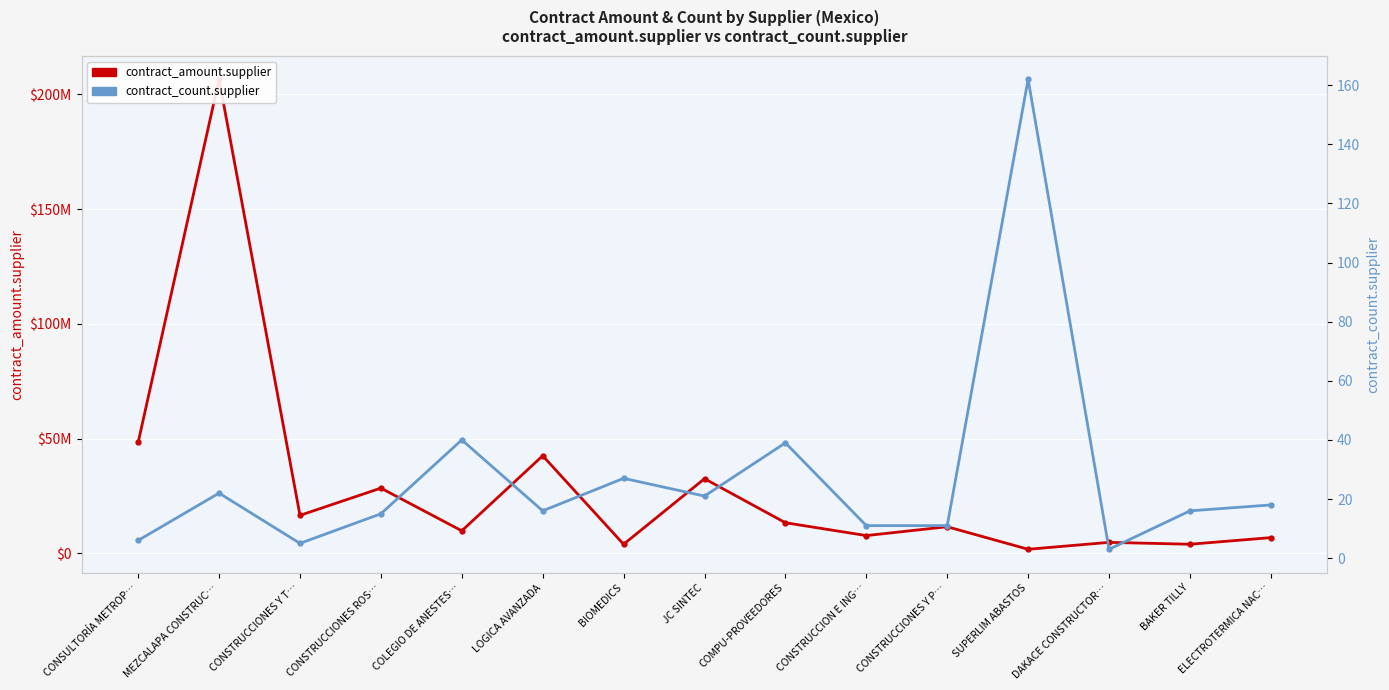

Reading right to left, what are all the values shown in this chart?

contract_amount.supplier: ELECTROTERMICA NAC…=6819091.1	BAKER TILLY=3942220.8	DAKACE CONSTRUCTOR…=4758170.9	SUPERLIM ABASTOS=1740989.1	CONSTRUCCIONES Y P…=11570553.0	CONSTRUCCION E ING…=7716207.1	COMPU-PROVEEDORES=13309225.7	JC SINTEC=32505836.9	BIOMEDICS=3921466.0	LOGICA AVANZADA=42505384.2	COLEGIO DE ANESTES…=9788691.5	CONSTRUCCIONES ROS…=28403134.2	CONSTRUCCIONES Y T…=16529553.2	MEZCALAPA CONSTRUC…=206624794.8	CONSULTORÍA METROP…=48337589.5
contract_count.supplier: ELECTROTERMICA NAC…=18.0	BAKER TILLY=16.0	DAKACE CONSTRUCTOR…=3.0	SUPERLIM ABASTOS=162.0	CONSTRUCCIONES Y P…=11.0	CONSTRUCCION E ING…=11.0	COMPU-PROVEEDORES=39.0	JC SINTEC=21.0	BIOMEDICS=27.0	LOGICA AVANZADA=16.0	COLEGIO DE ANESTES…=40.0	CONSTRUCCIONES ROS…=15.0	CONSTRUCCIONES Y T…=5.0	MEZCALAPA CONSTRUC…=22.0	CONSULTORÍA METROP…=6.0